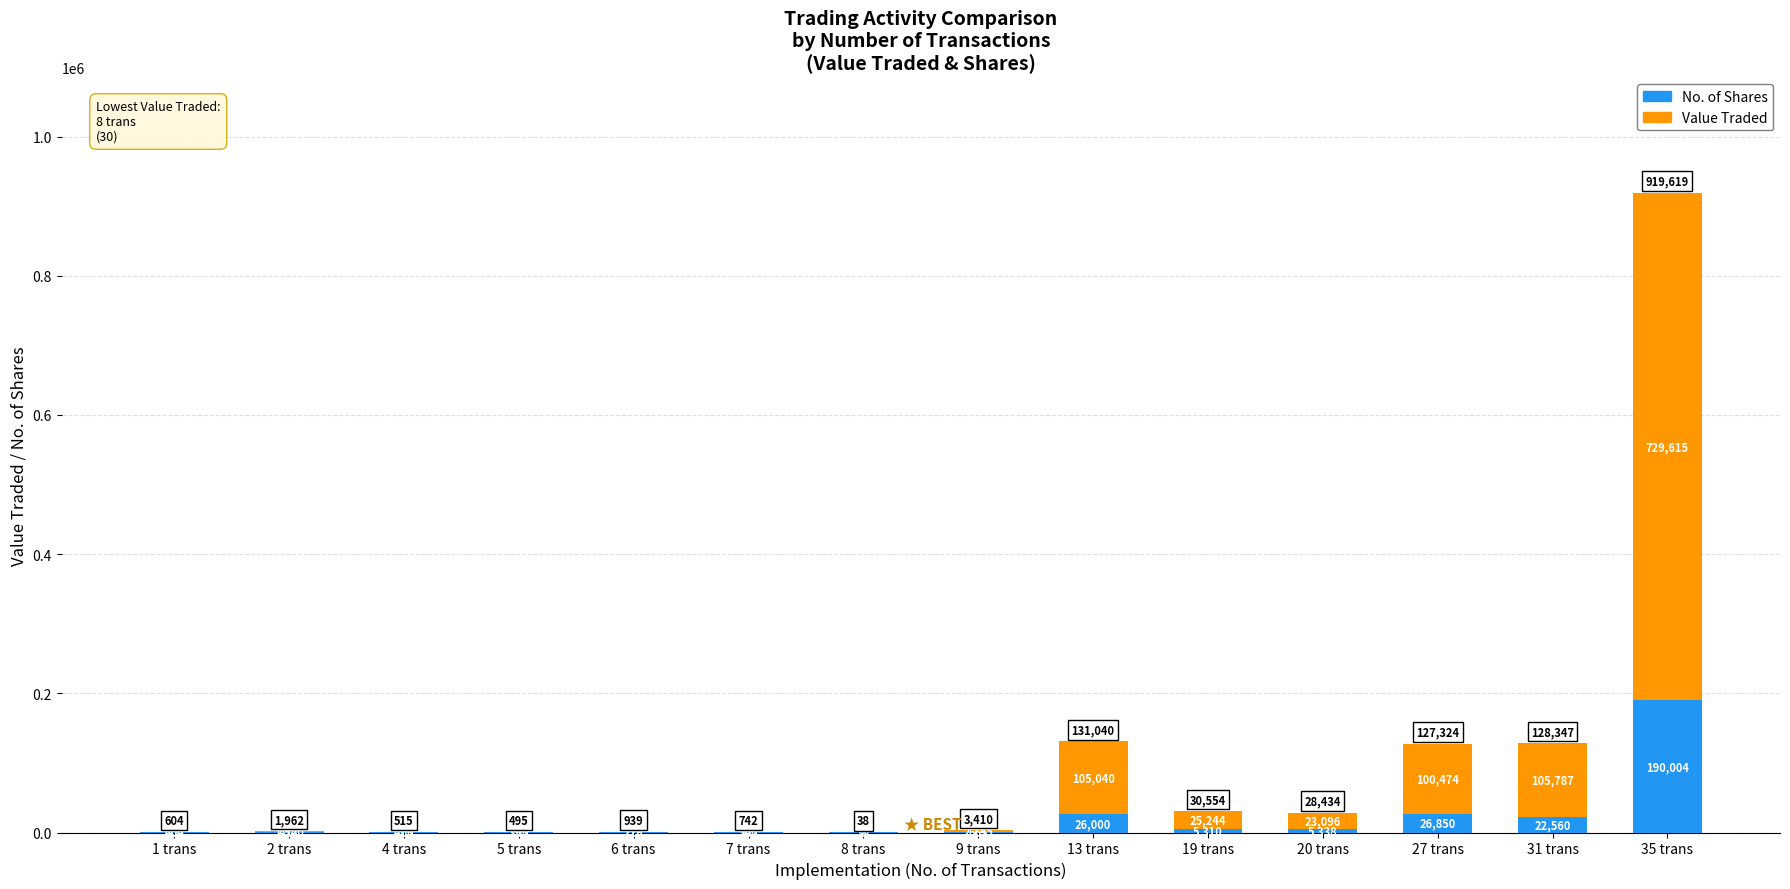

Count the number of categories in the chart.

14